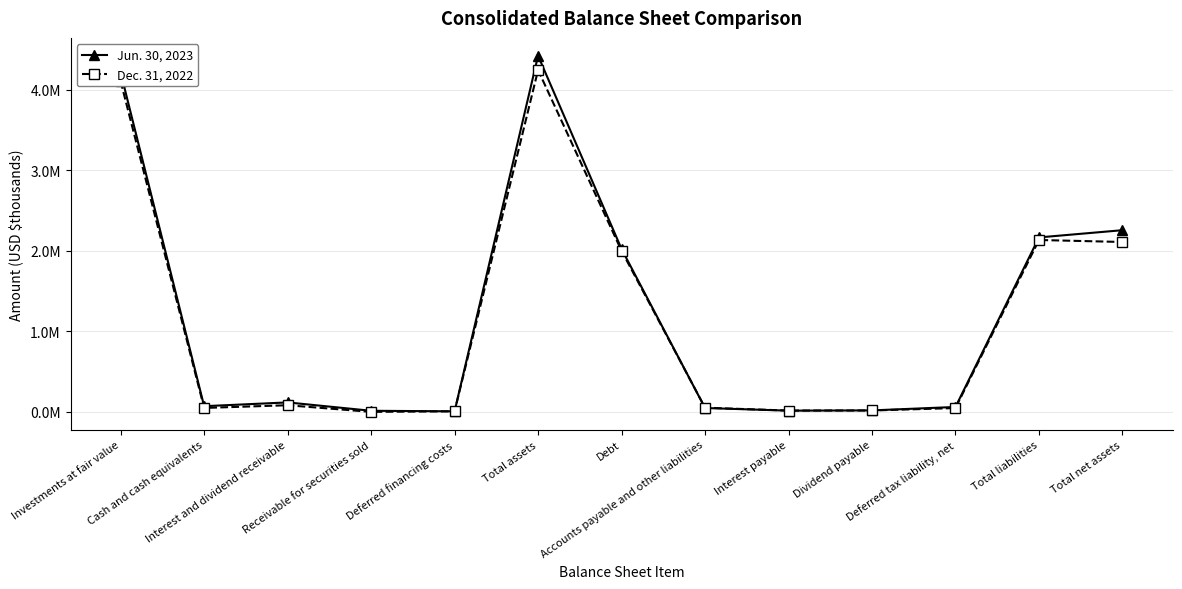

Where is the first local maximum for Dec. 31, 2022?

Interest and dividend receivable